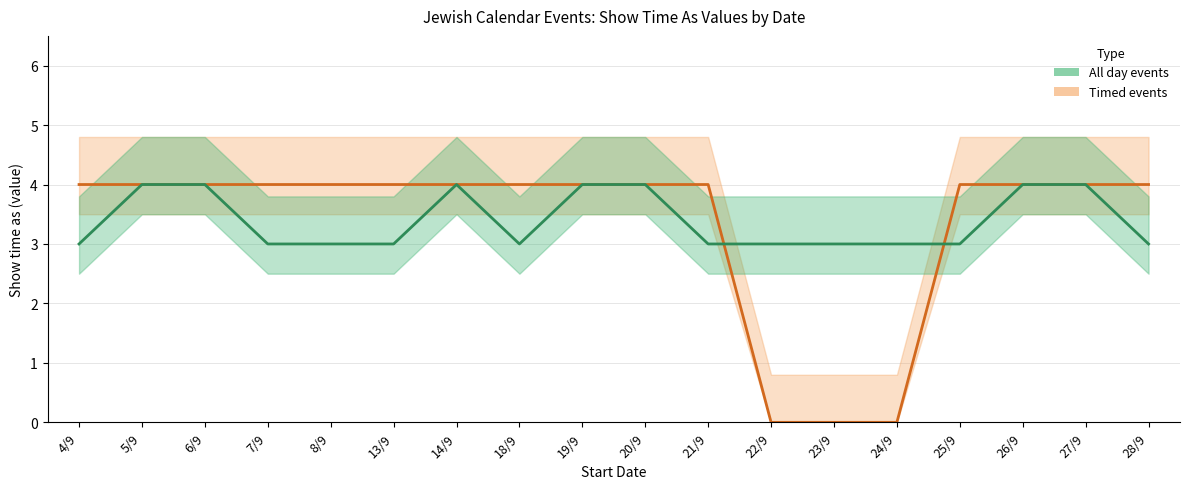

Rank the series at 28/9 from lowest to highest value.

All day events, Timed events